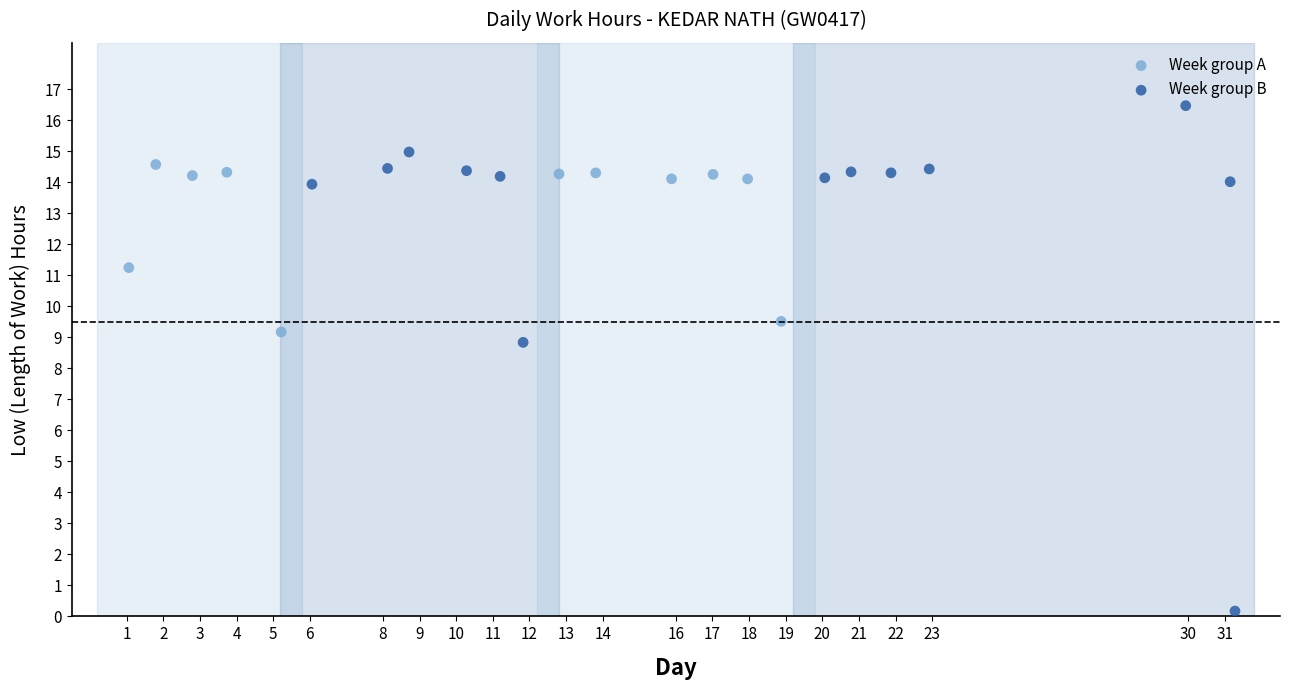

Which series has the widest spread of Y values?

Week group B